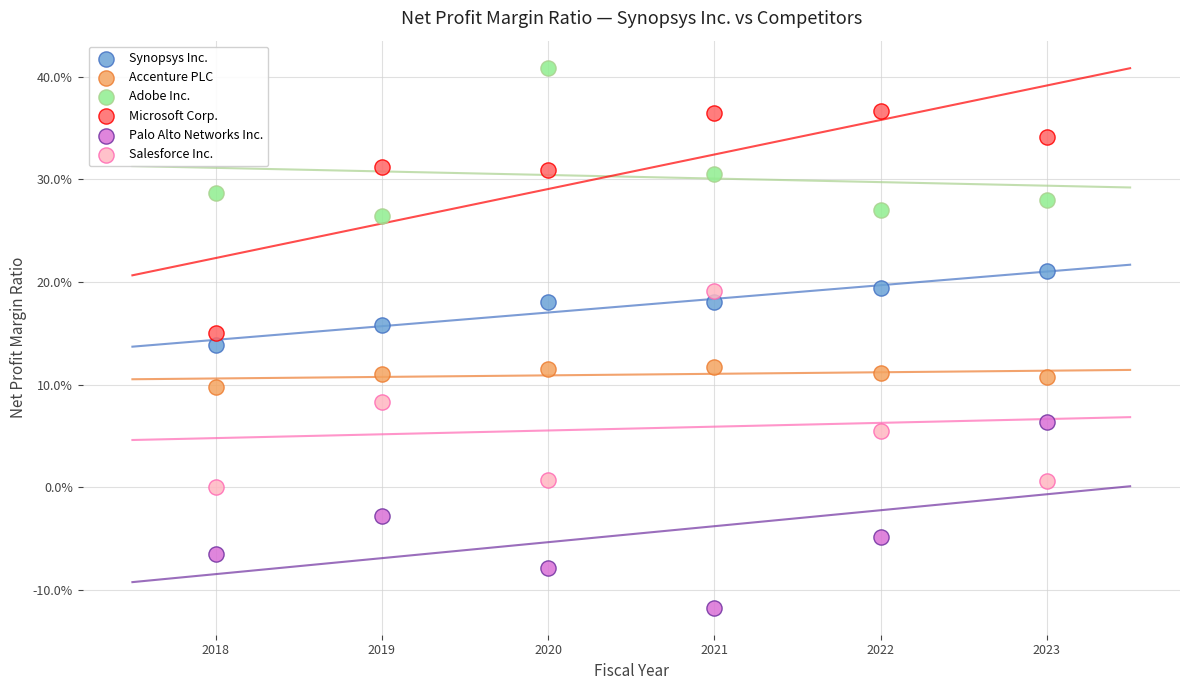

What are all the series names shown in the legend?

Synopsys Inc., Accenture PLC, Adobe Inc., Microsoft Corp., Palo Alto Networks Inc., Salesforce Inc.